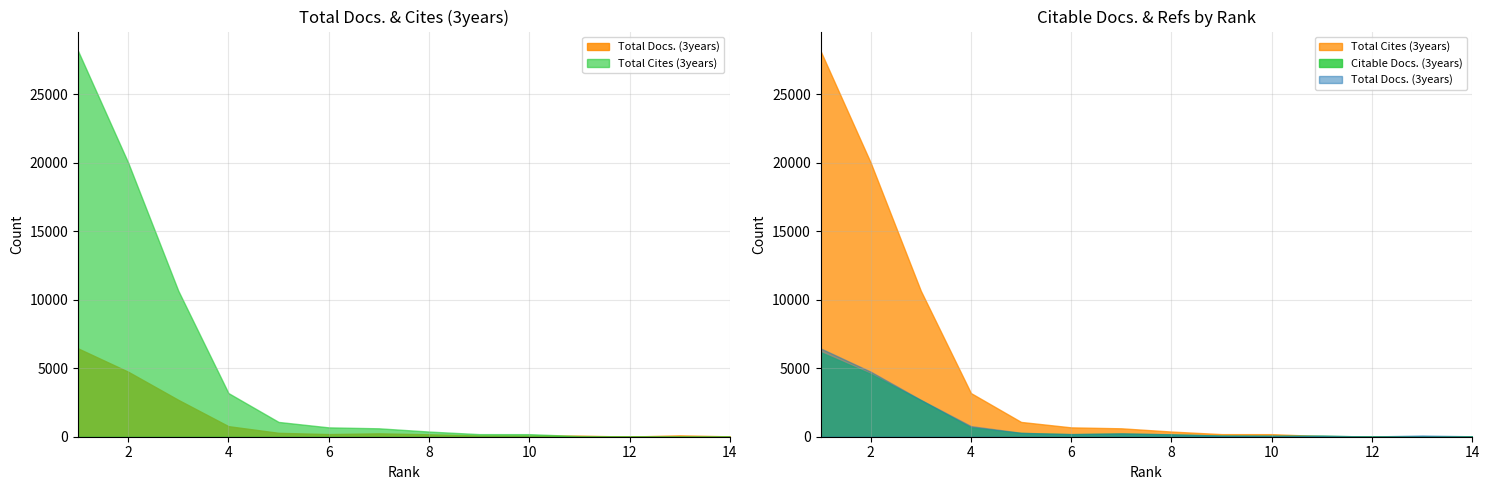

What is the value of the Citable Docs. (3years) point at the 11th from the left?

75